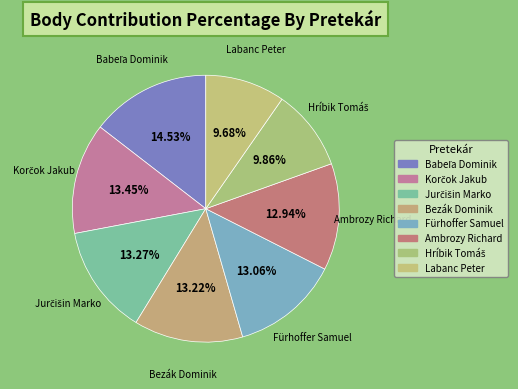

Does Fürhoffer Samuel represent more than half of the total?

No